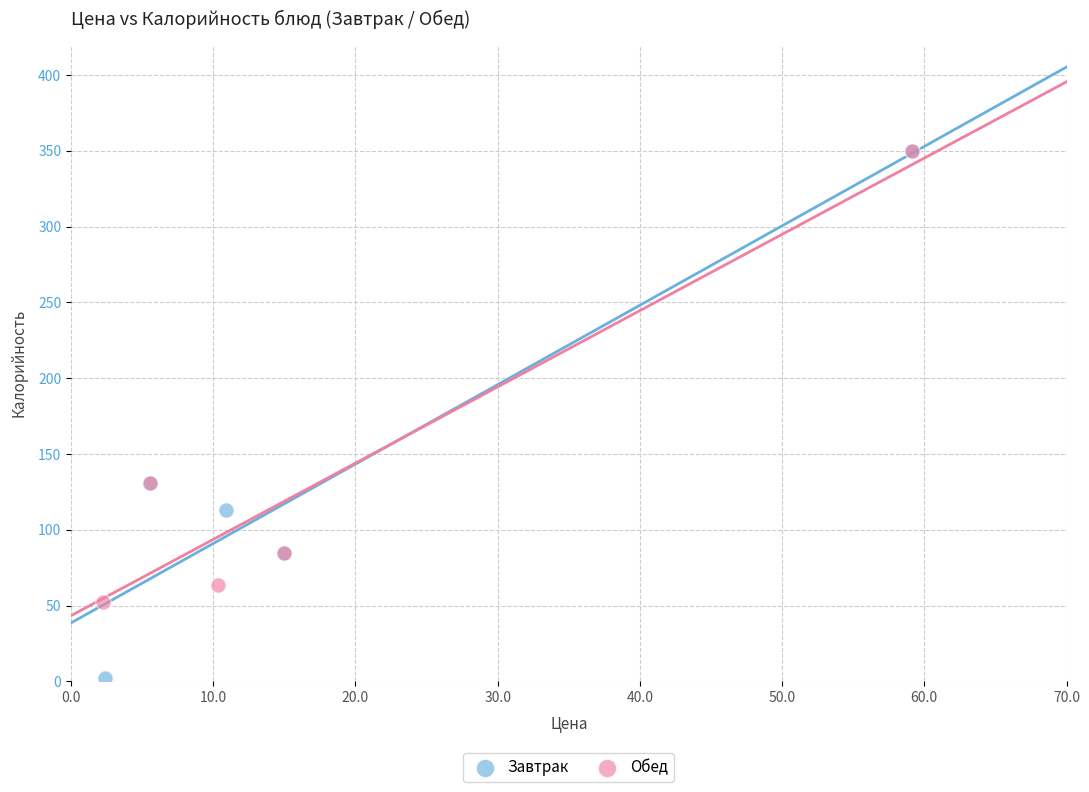

Which series contains the lowest Y value?

Завтрак